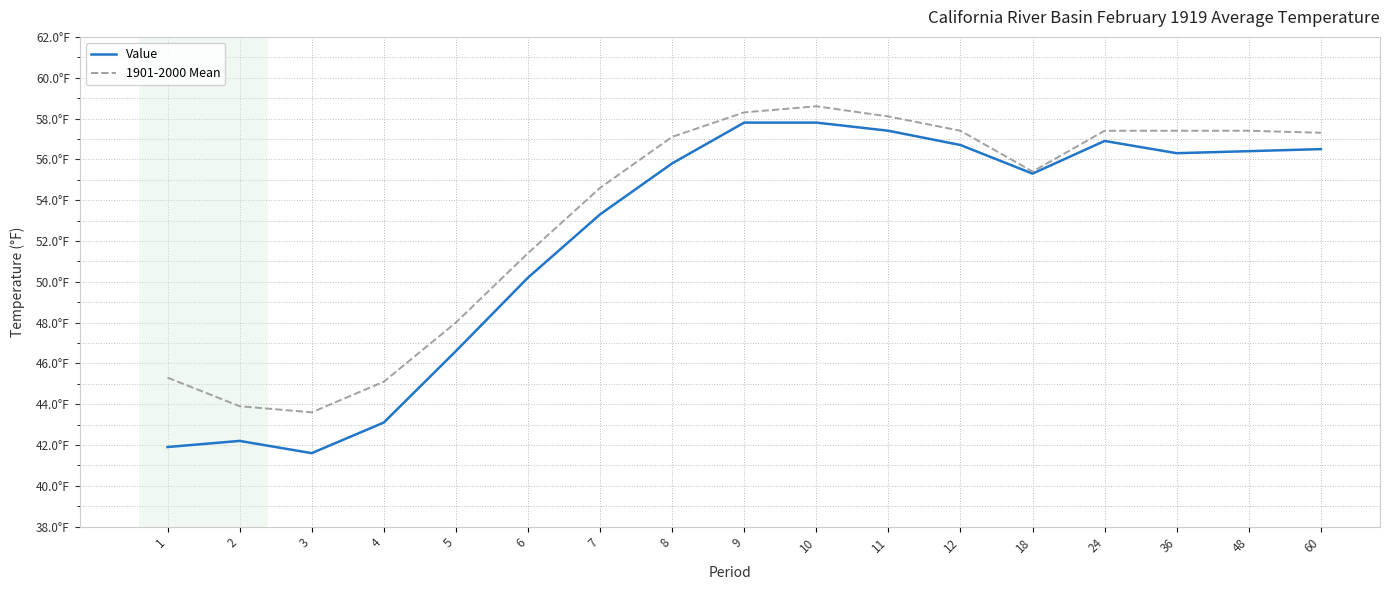

What is the sum of all 1901-2000 Mean values?

906.3